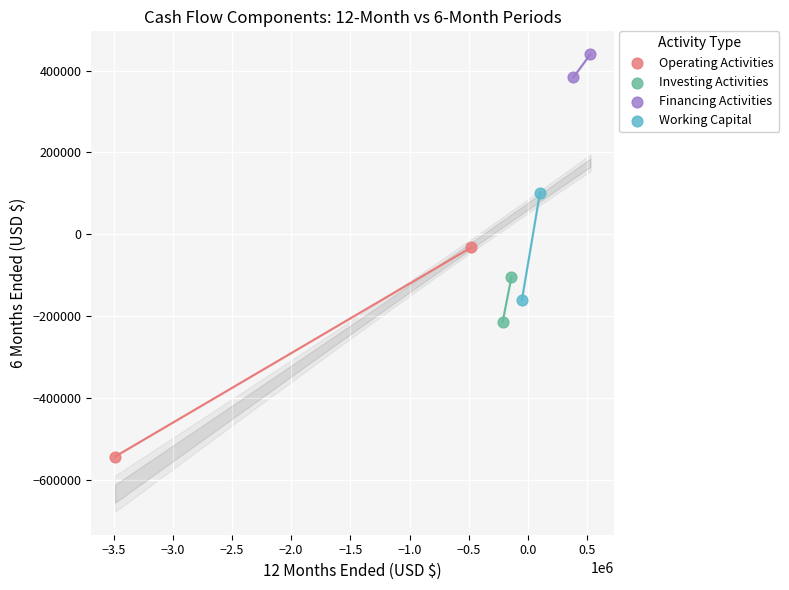

What are all the series names shown in the legend?

Operating Activities, Investing Activities, Financing Activities, Working Capital